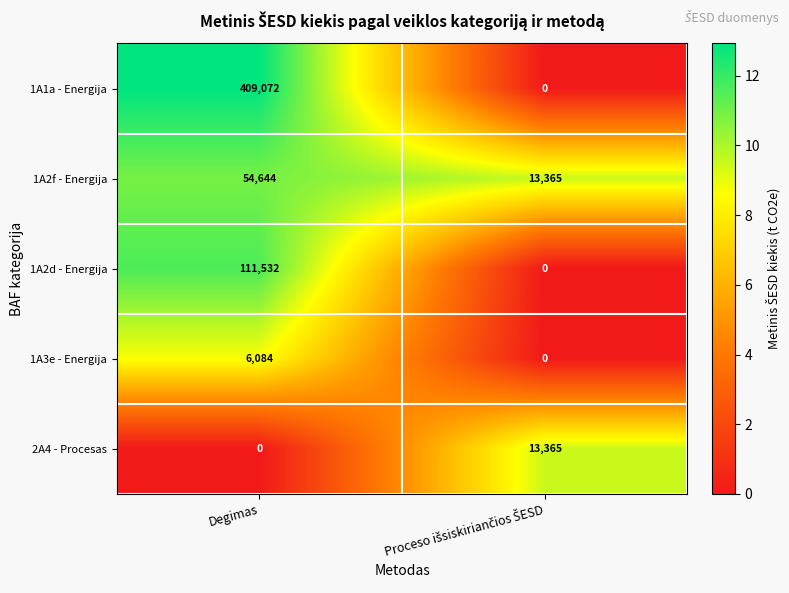

Which series has the largest total across all categories?

1A1a - Energija